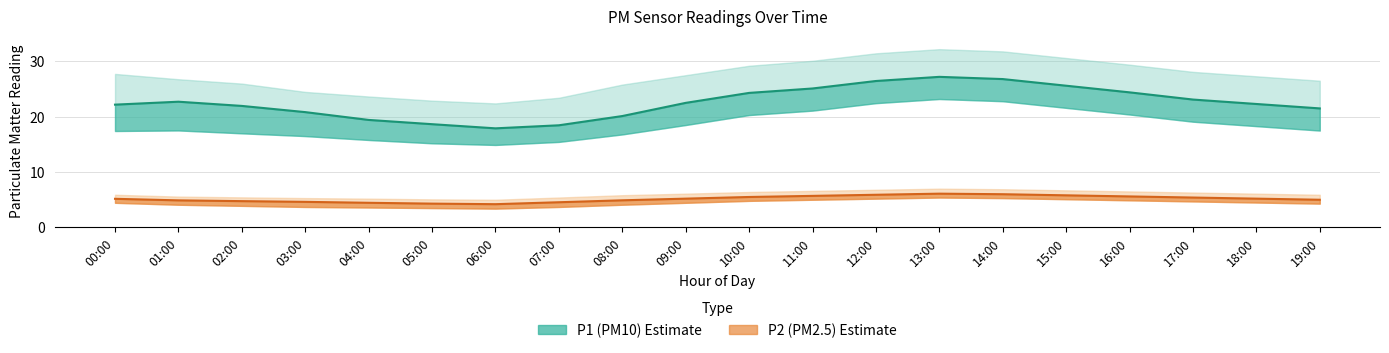

Where is the first local maximum for P2_upper?

13:00